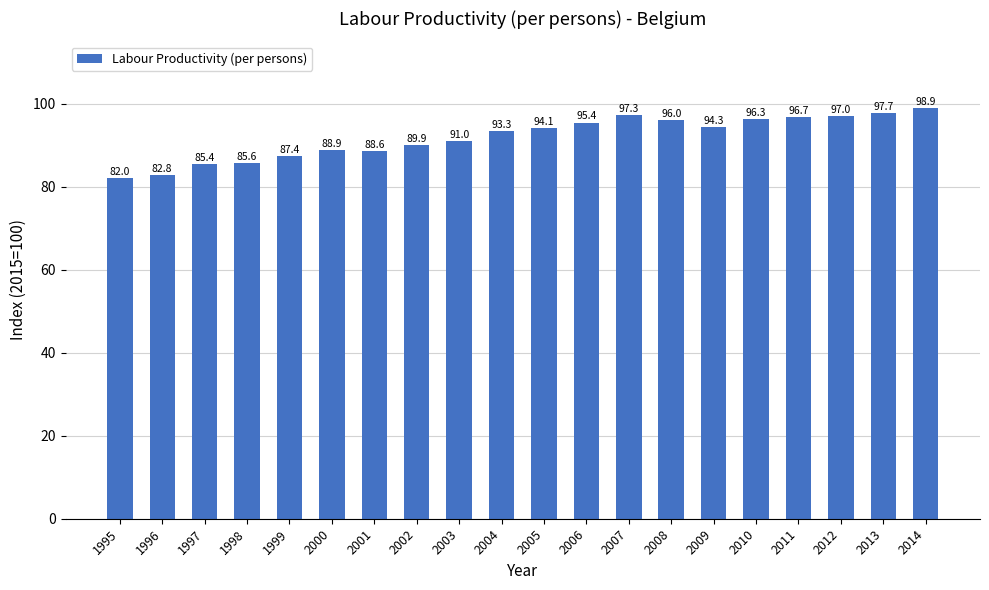

What is the difference between the maximum and second lowest values?

16.0